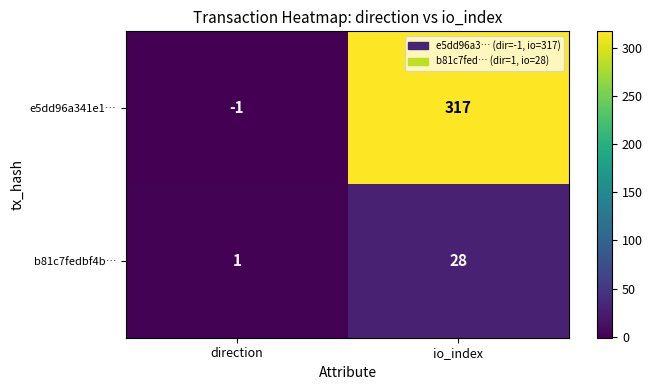

What is the approximate value of e5dd96a341e1… at io_index, to the nearest 10?

320